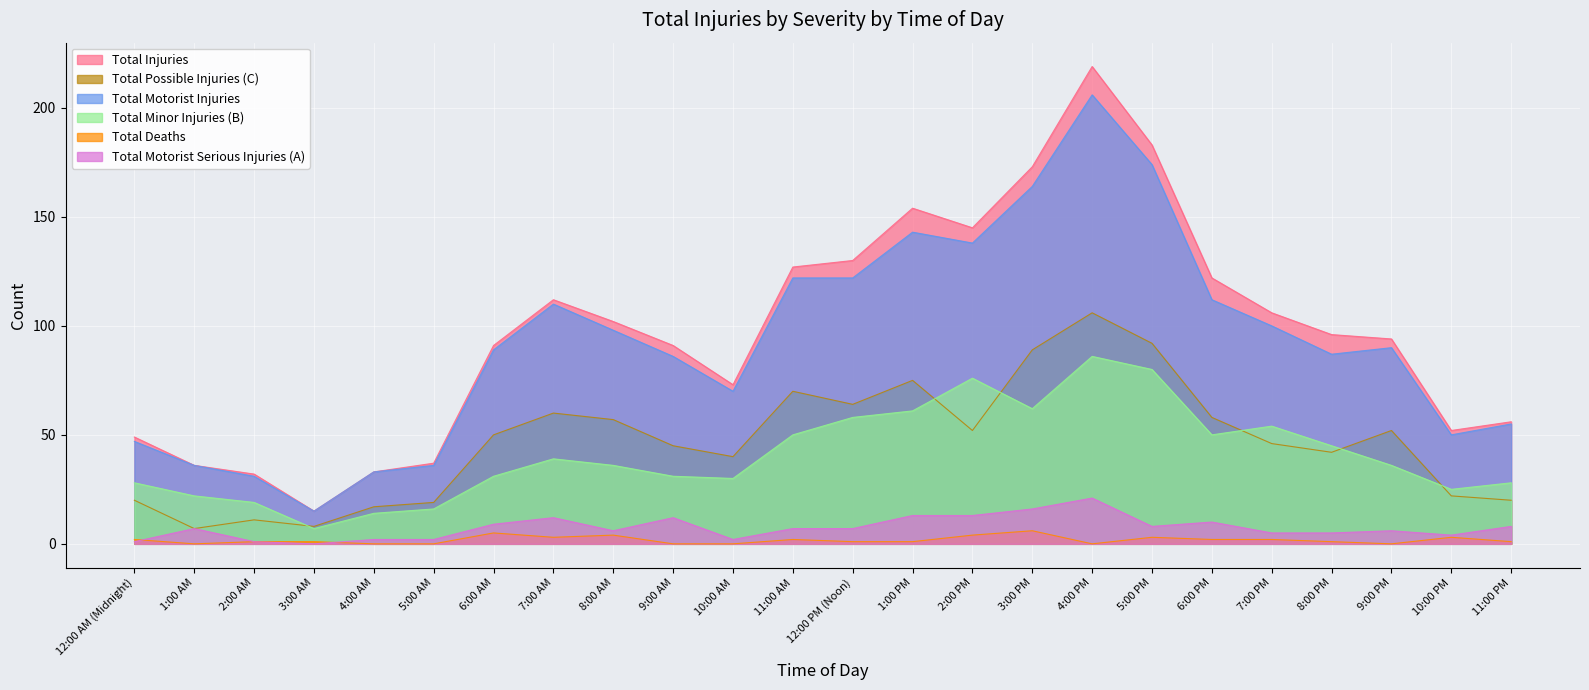

What is the difference between the maximum and minimum values in the Total Deaths series?

6